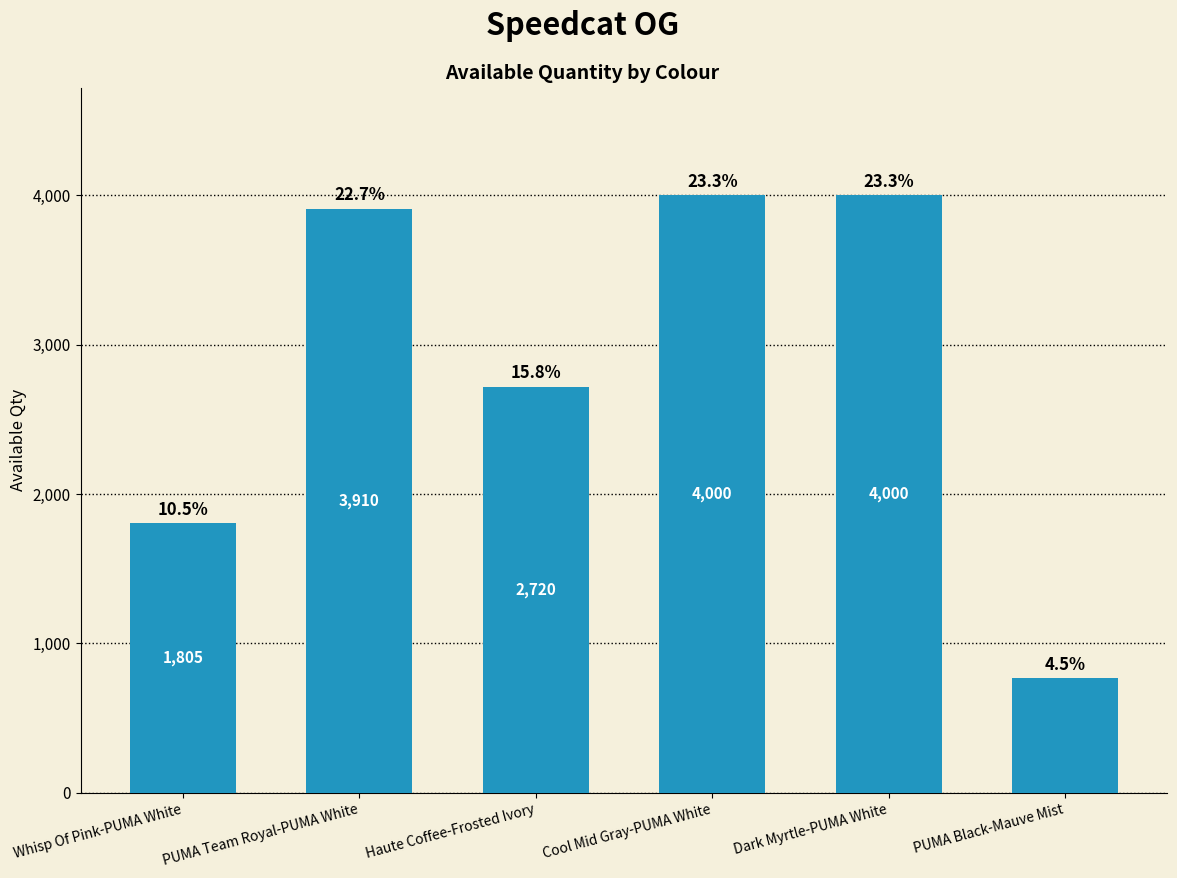

At which label does the data first exceed 3910?

Cool Mid Gray-PUMA White